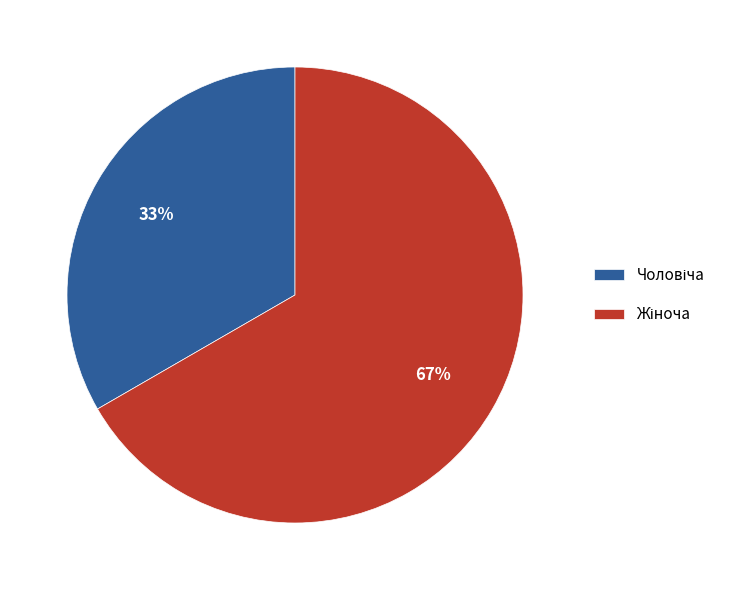

To the nearest percent, what is the average slice percentage?

50%